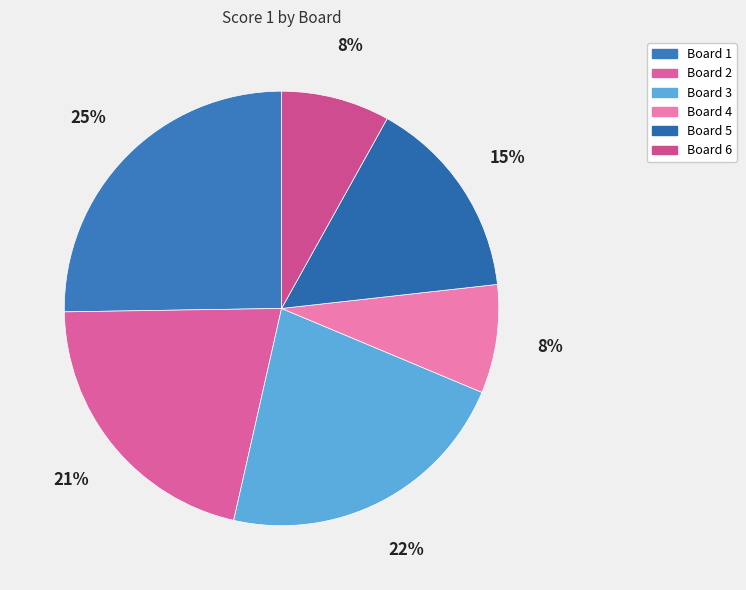

Combined, do Board 6 and Board 2 account for over 50%?

No